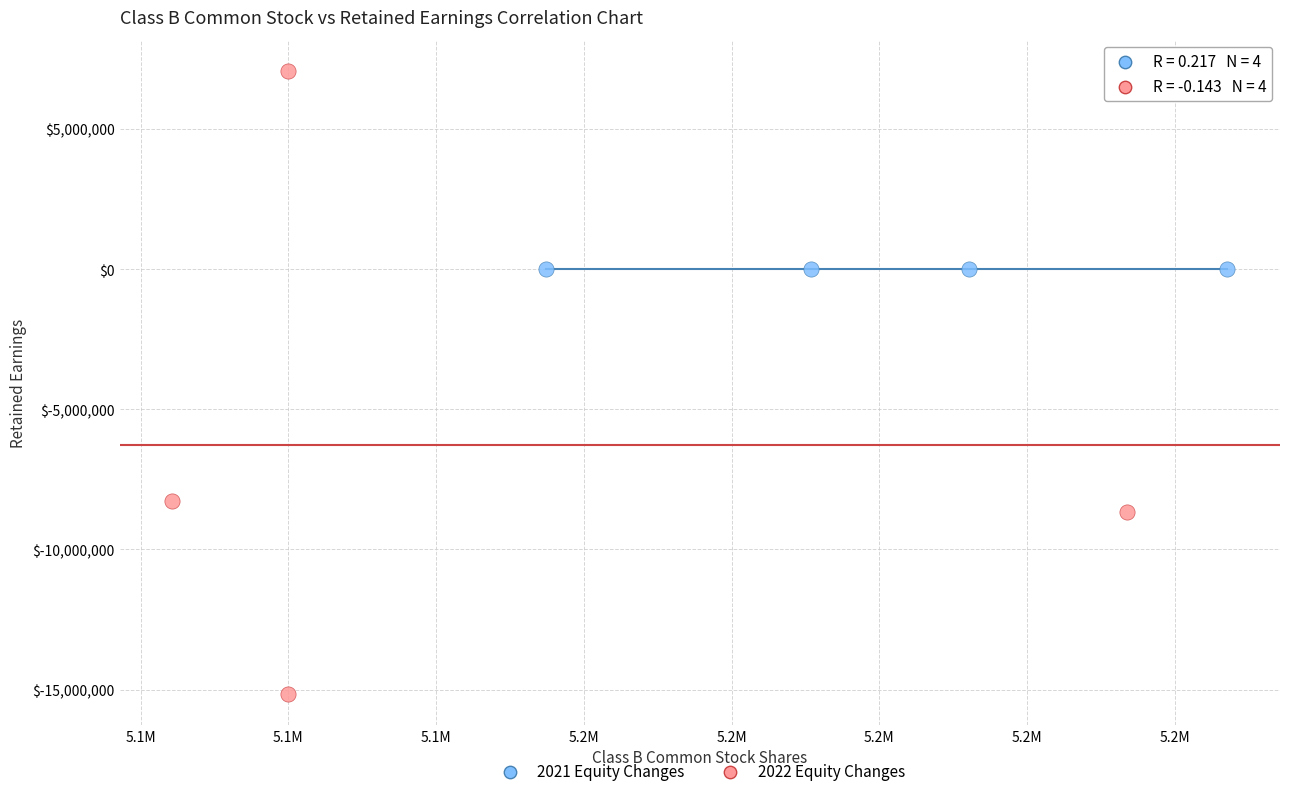

Which series contains the highest Y value?

2022 Equity Changes